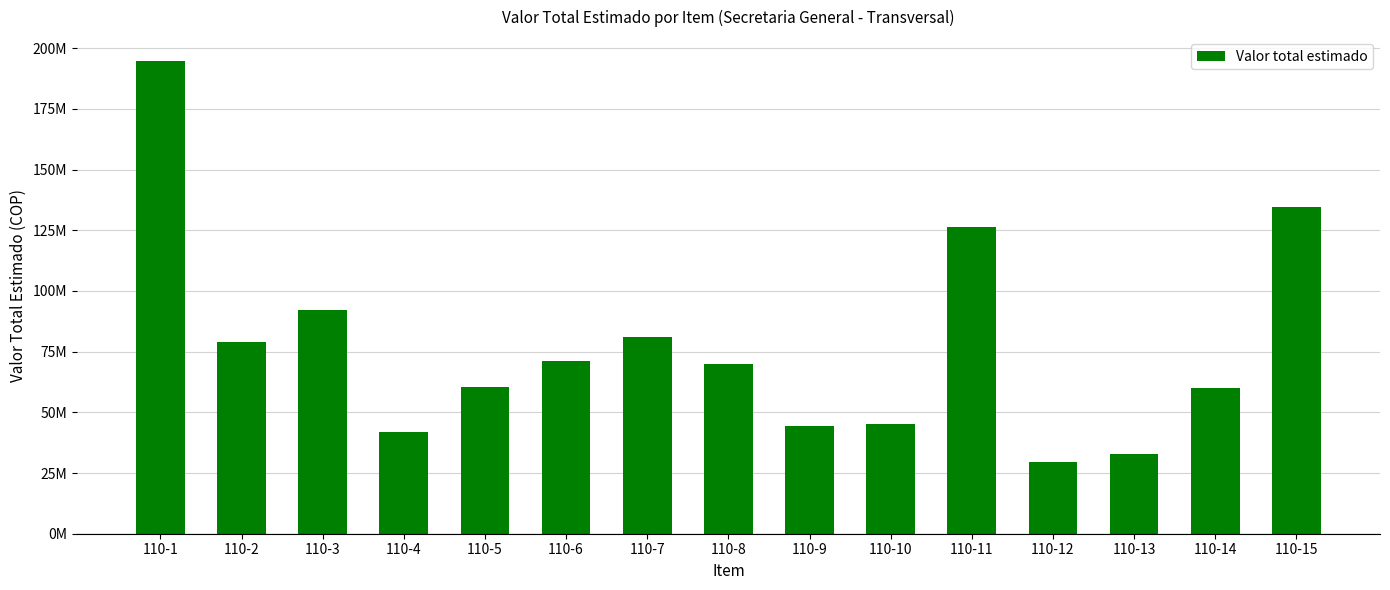

Reading left to right, what are all the values shown in this chart?

194851960	78900000	92068956	42000000	60412927	71142450	81000000	70000000	44191291	45058709	126500000	29398747	33035471	60000000	134447258